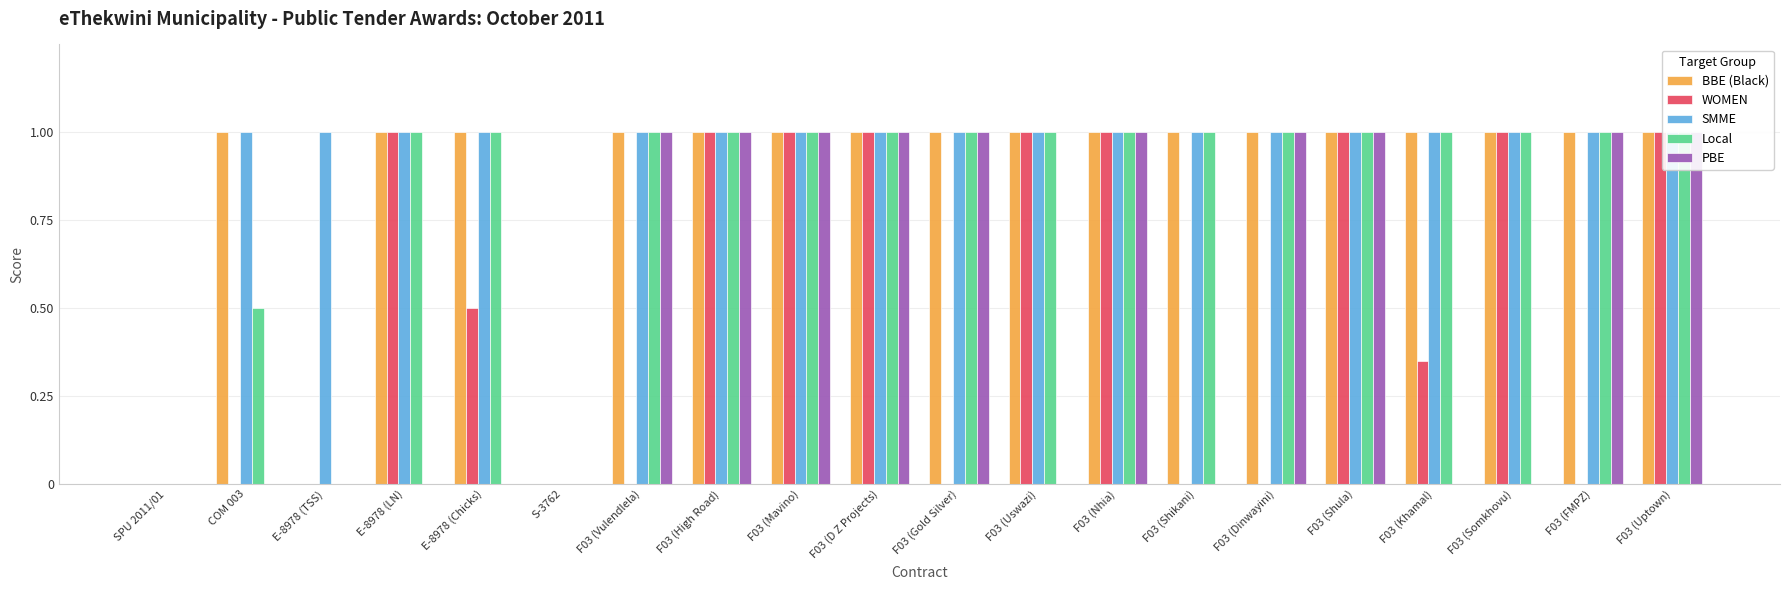

Which series changed the most between E-8978 (Chicks) and S-3762?

BBE (Black)